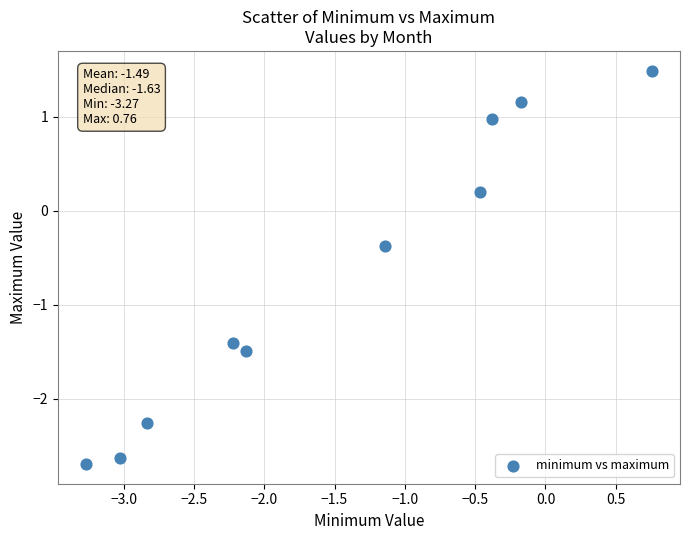

What is the range of Y values (max minus min)?

4.2